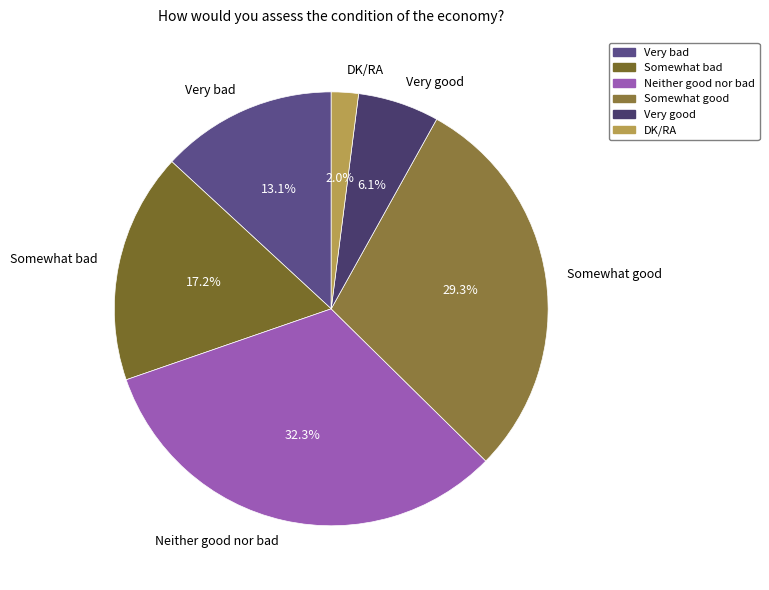

What percentage is NOT represented by Neither good nor bad?

67.7%